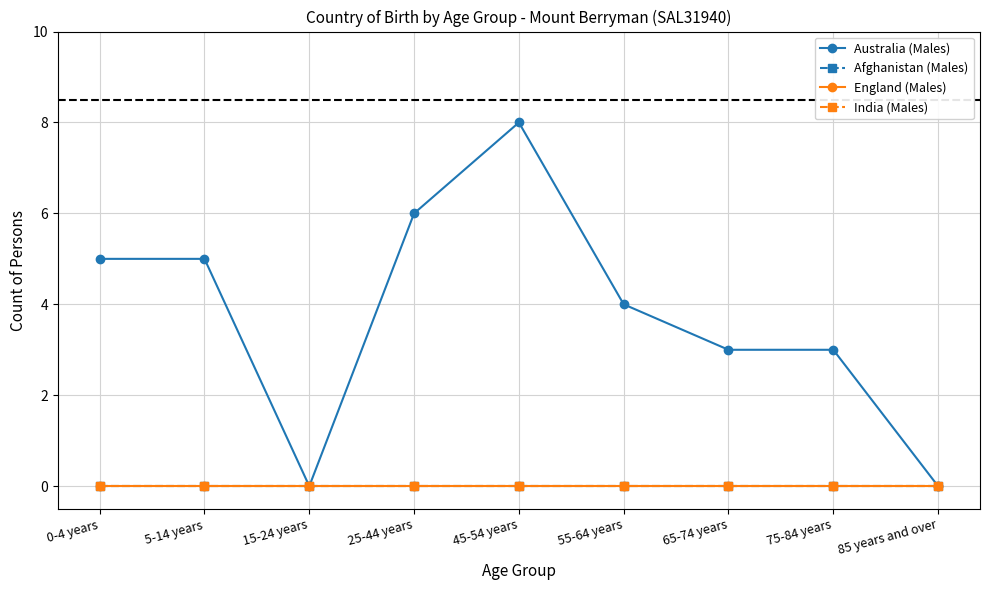

What is the greatest value displayed?

8